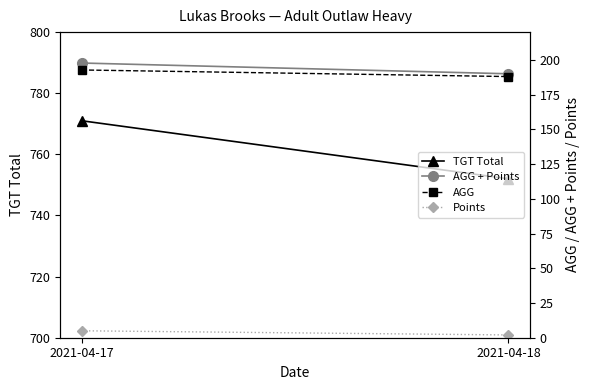

The Points series shows 3.1 at 2021-04-18. True or false?

False